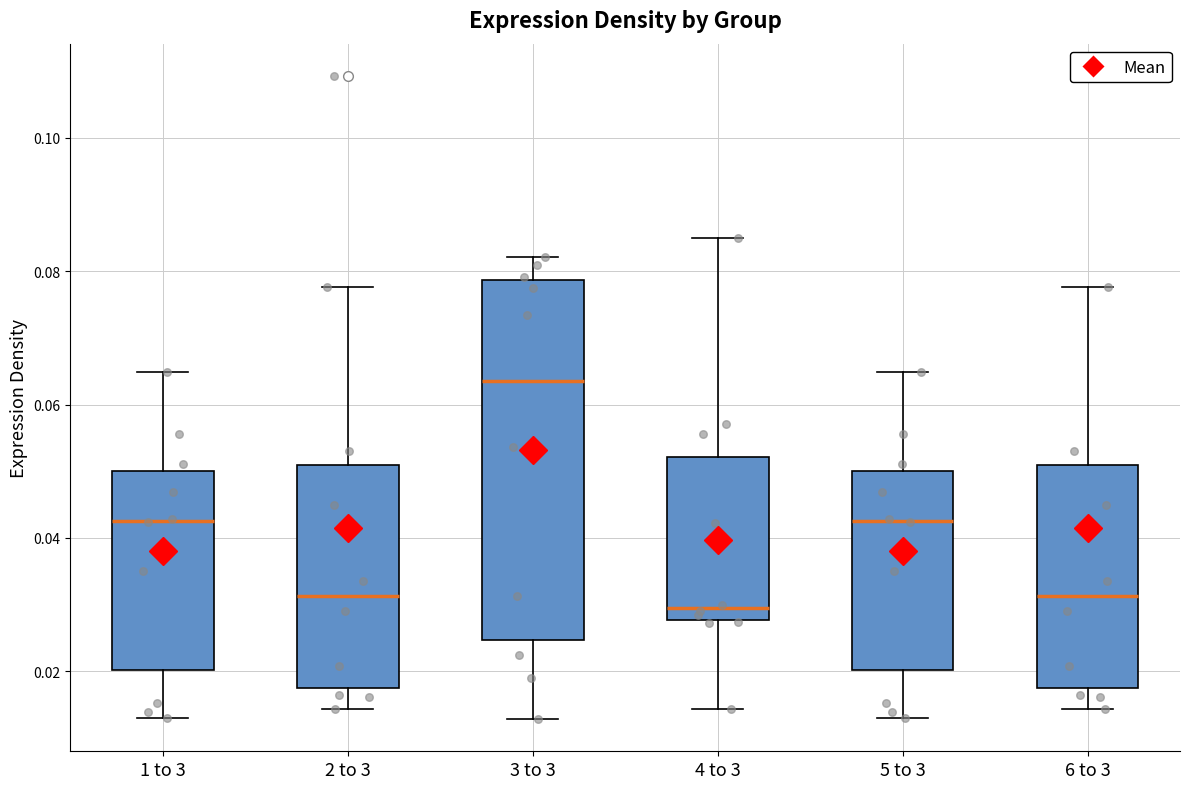

Where is the lower edge of the box for 3 to 3 on the y-axis? The values are not printed on the chart, so give them approximately, as read against the axis.

0.024